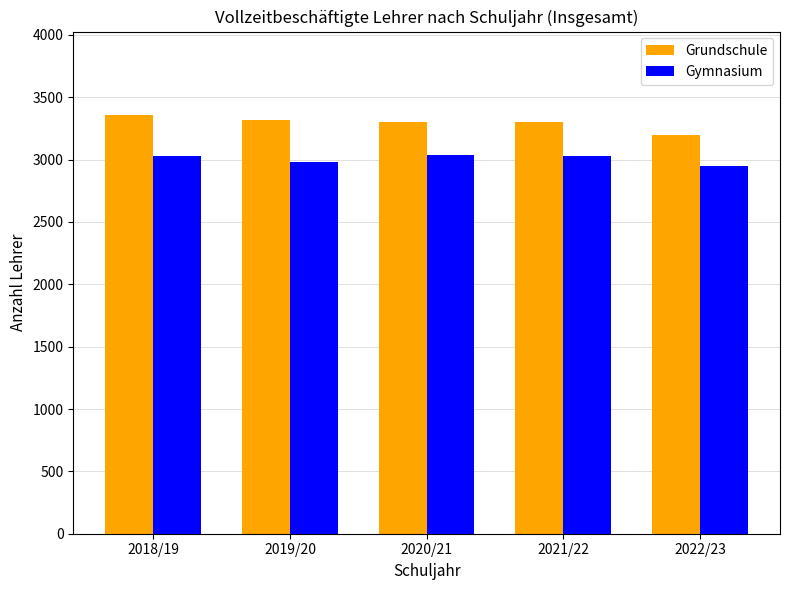

At 2022/23, list the series in order from largest to smallest.

Grundschule, Gymnasium